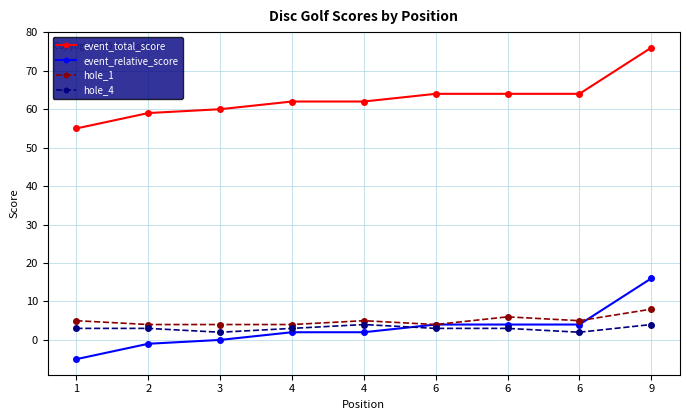

The value of event_relative_score at 1 is -5. True or false?

True